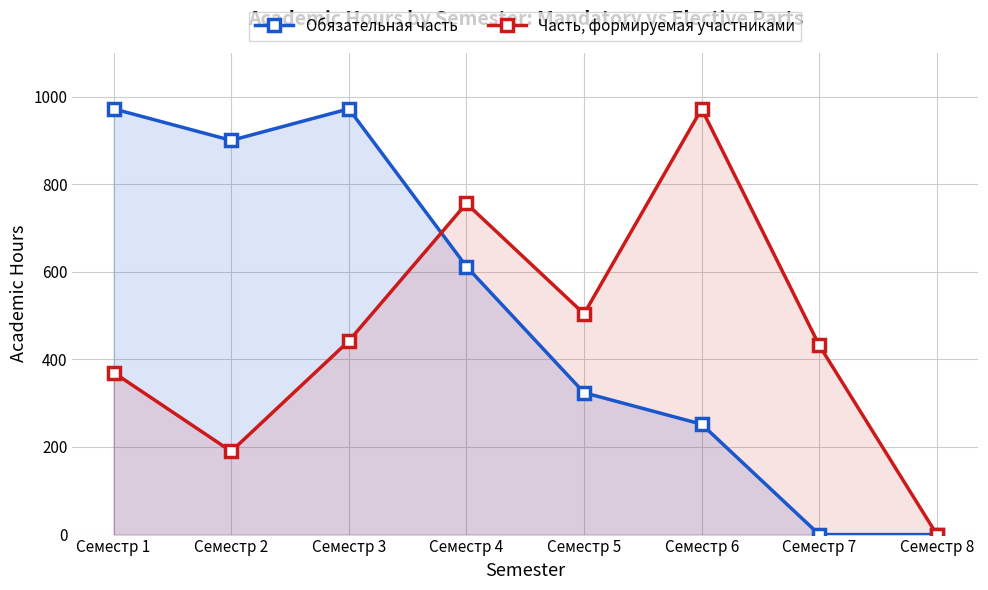

How many distinct data groups are displayed?

2